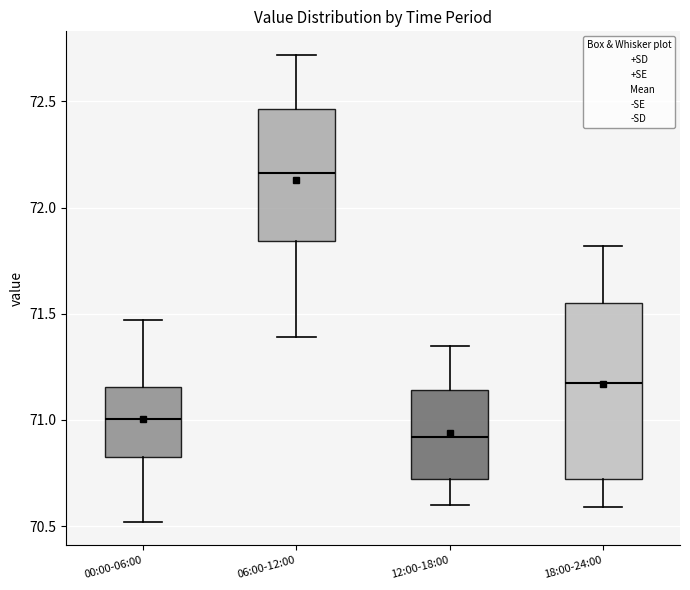

Reading left to right, transcribe this box plot: for each box, give where its median line is, the range the box spans, and where its two whiskers end, as read against the y-axis. The values are not printed on the chart, so give them approximately, as read against the axis.

00:00-06:00: median 71.00, box 70.85 to 71.15, whiskers 70.50 to 71.45
06:00-12:00: median 72.15, box 71.85 to 72.45, whiskers 71.40 to 72.70
12:00-18:00: median 70.90, box 70.70 to 71.15, whiskers 70.60 to 71.35
18:00-24:00: median 71.20, box 70.70 to 71.55, whiskers 70.60 to 71.80